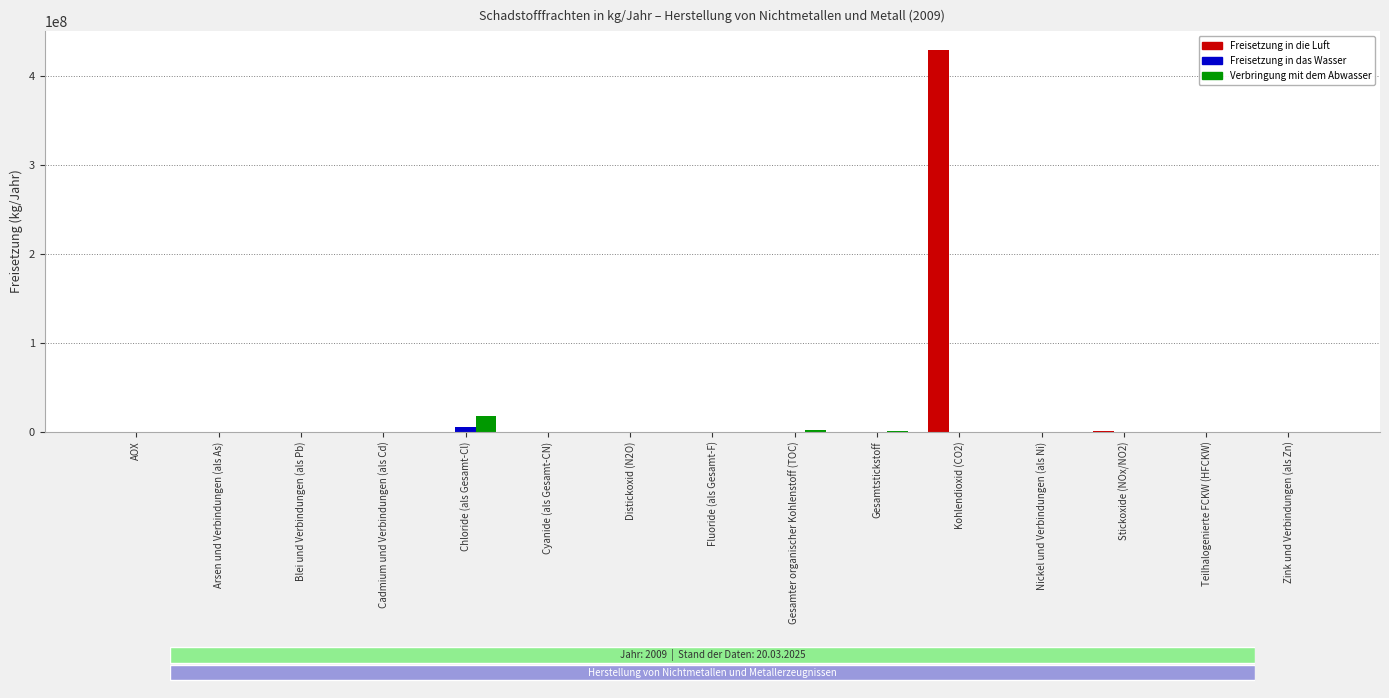

What is the average value of the Freisetzung in die Luft series?

28631063